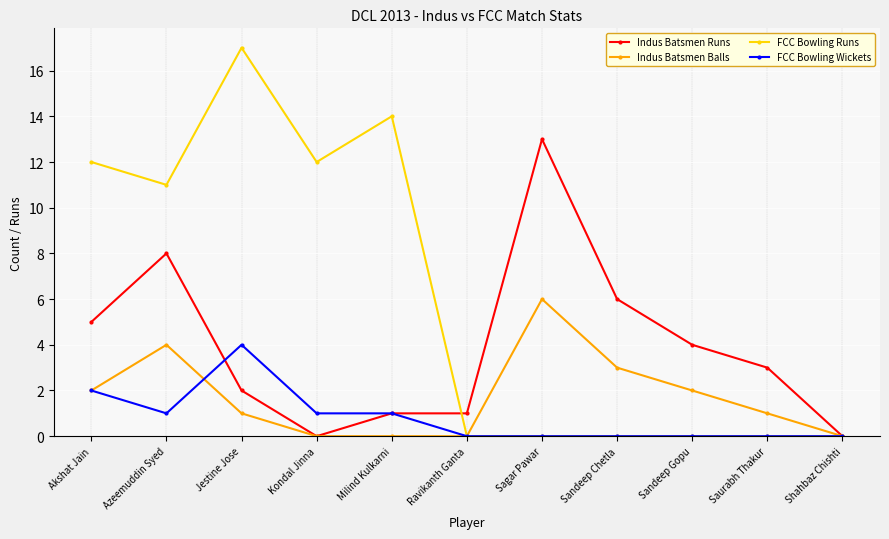

Which series has the largest range (max minus min)?

FCC Bowling Runs